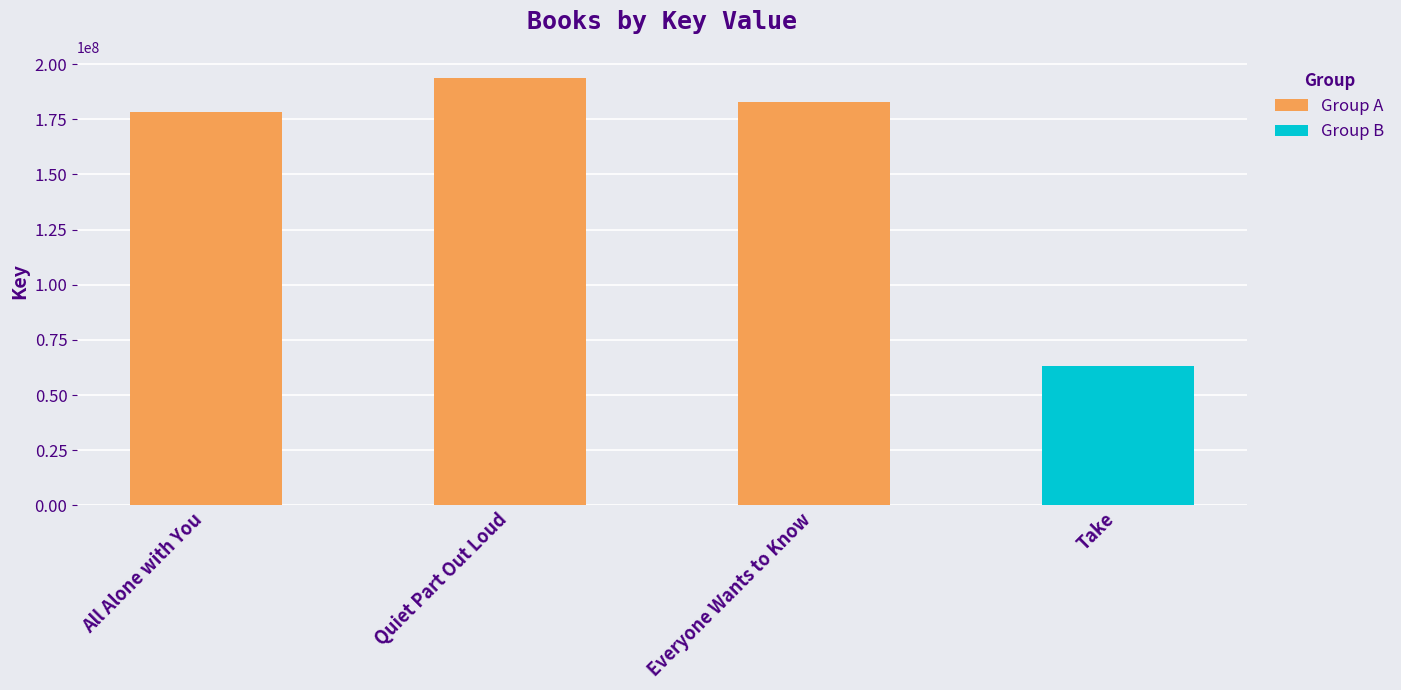

What is the difference between the maximum and minimum values?

130370217